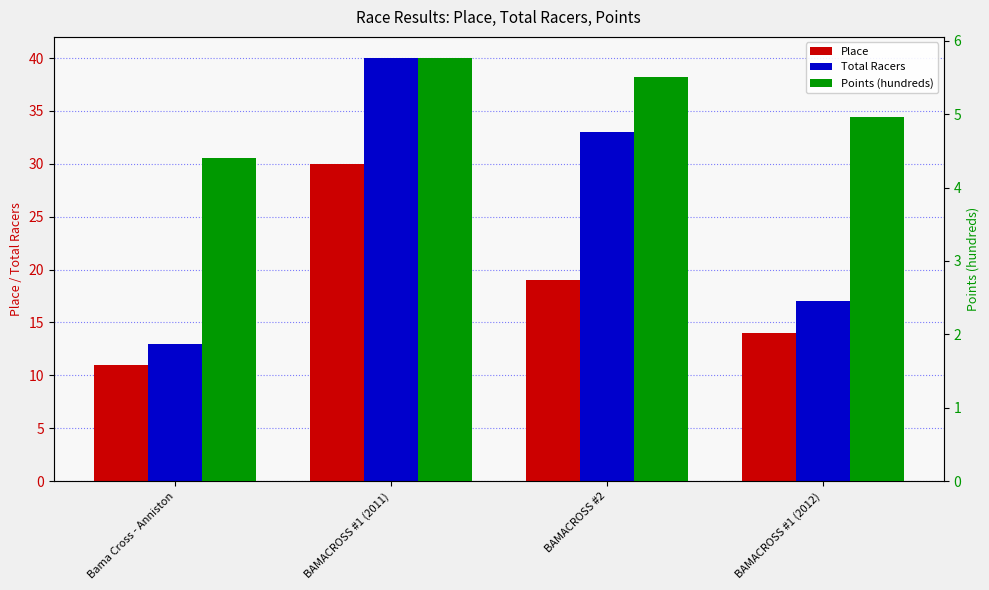

Is the value of Place at BAMACROSS #1 (2011) greater than the value of Total Racers at Bama Cross - Anniston?

Yes